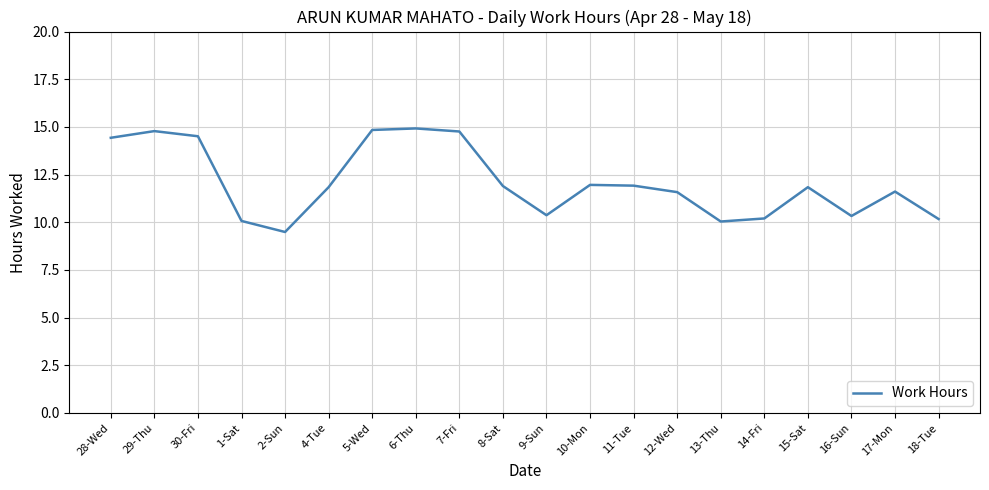

Is it true that the value at 28-Wed is 14.4?

True